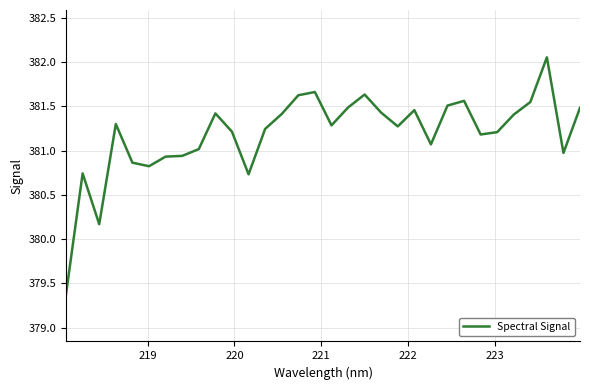

What is the smallest value displayed?

379.4